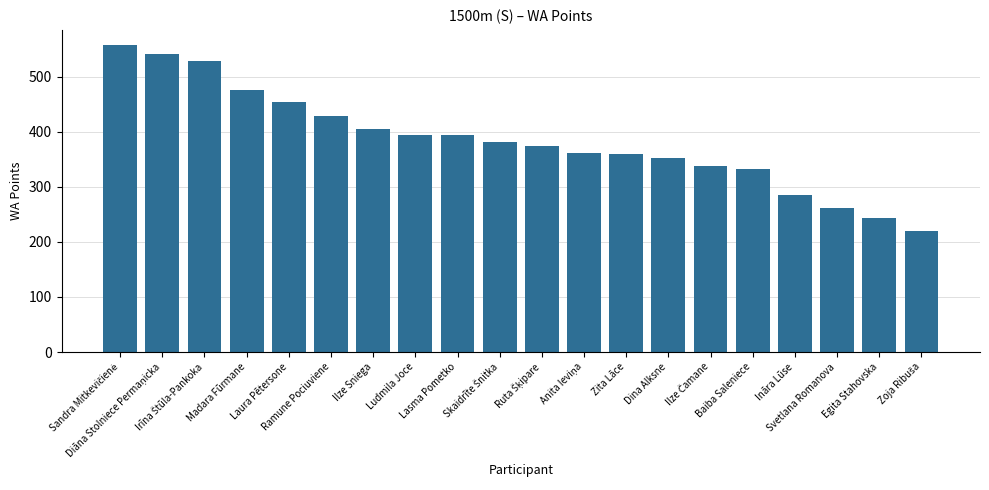

Reading left to right, what are all the values shown in this chart?

557	541	528	476	454	428	405	394	394	382	374	362	359	353	338	332	285	262	244	220